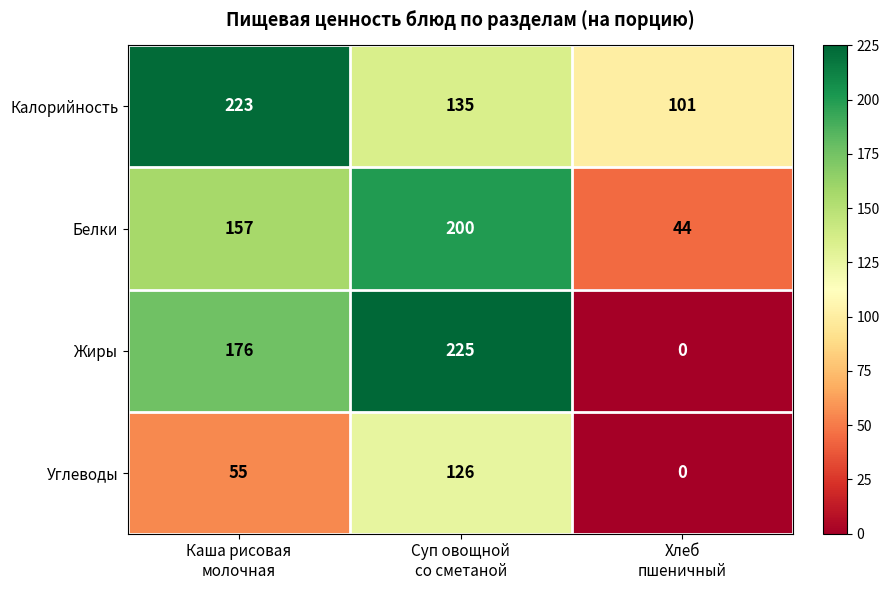

Count the Углеводы values in the range 0 to 126.

3